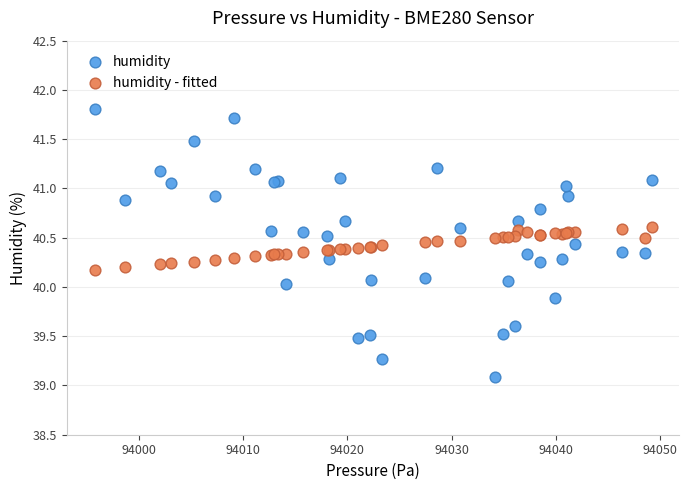

Which series has the largest Y range (max minus min)?

humidity